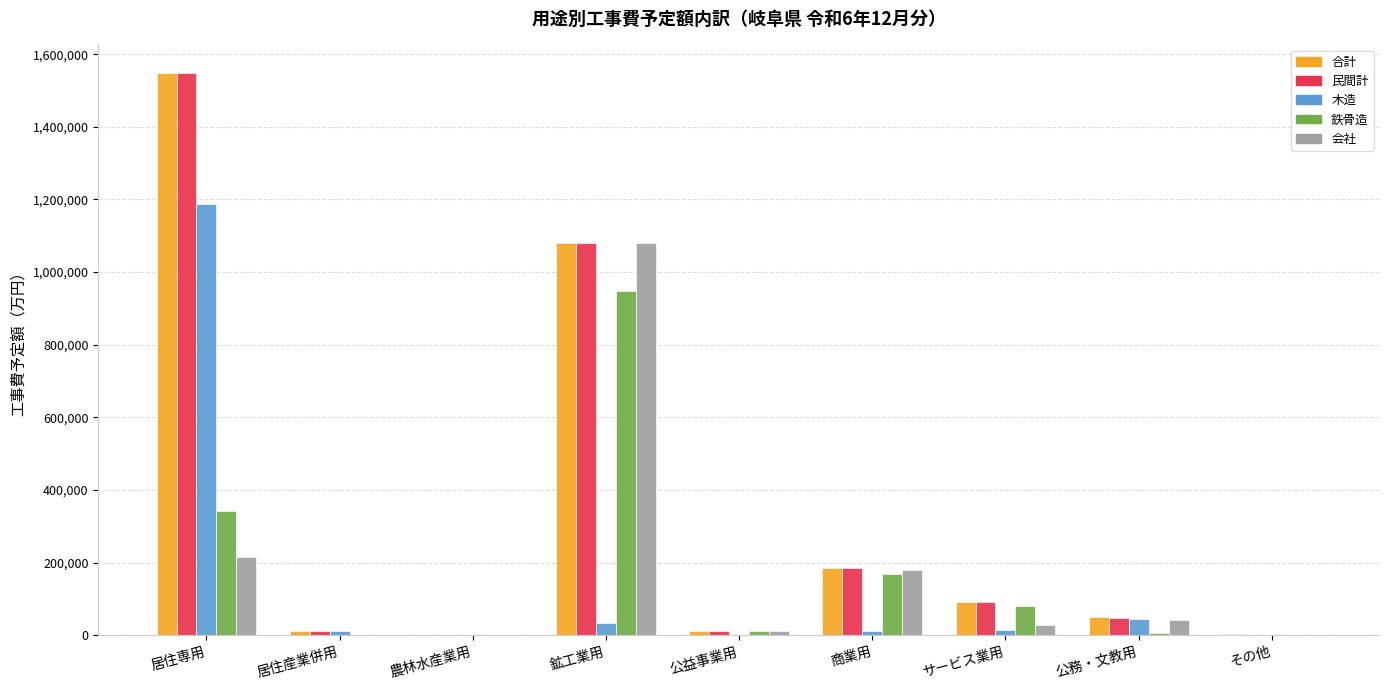

Which category has the highest value in the 合計 series?

居住専用